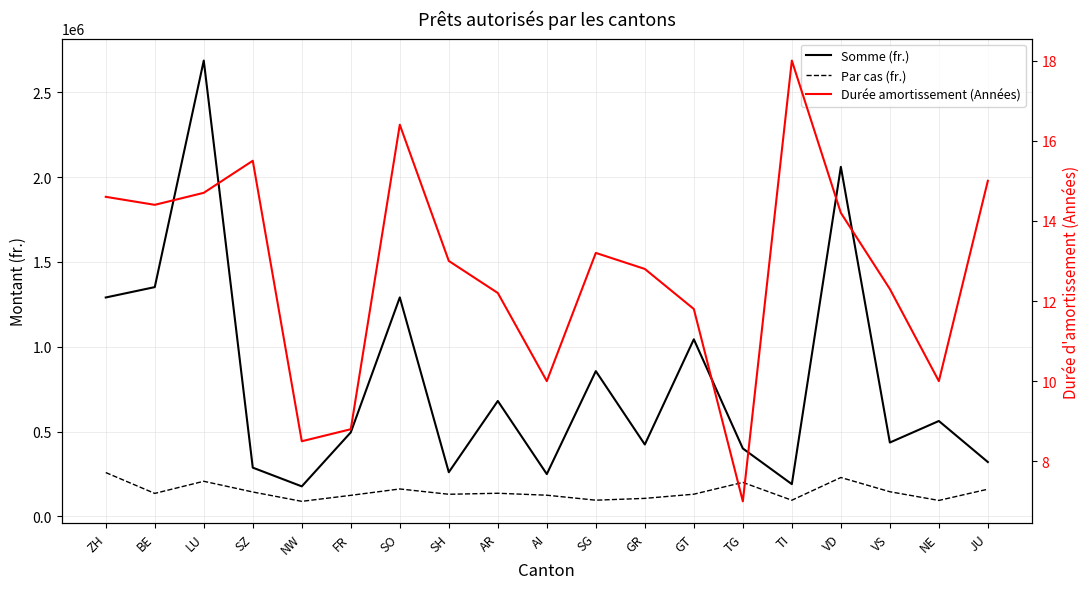

Does the chart have visible grid lines?

Yes